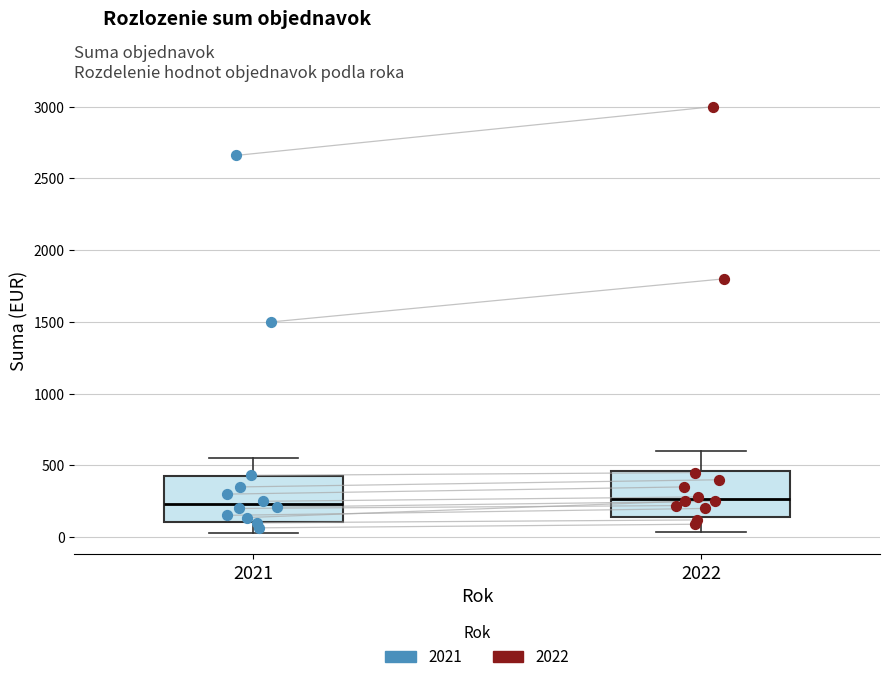

Reading left to right, read every box against the y-axis: the position of its median line, the range the box covers, and the ends of its whiskers. The values are not printed on the chart, so give them approximately, as read against the axis.

2021: median 250, box 100 to 400, whiskers 50 to 550
2022: median 250, box 150 to 450, whiskers 50 to 600